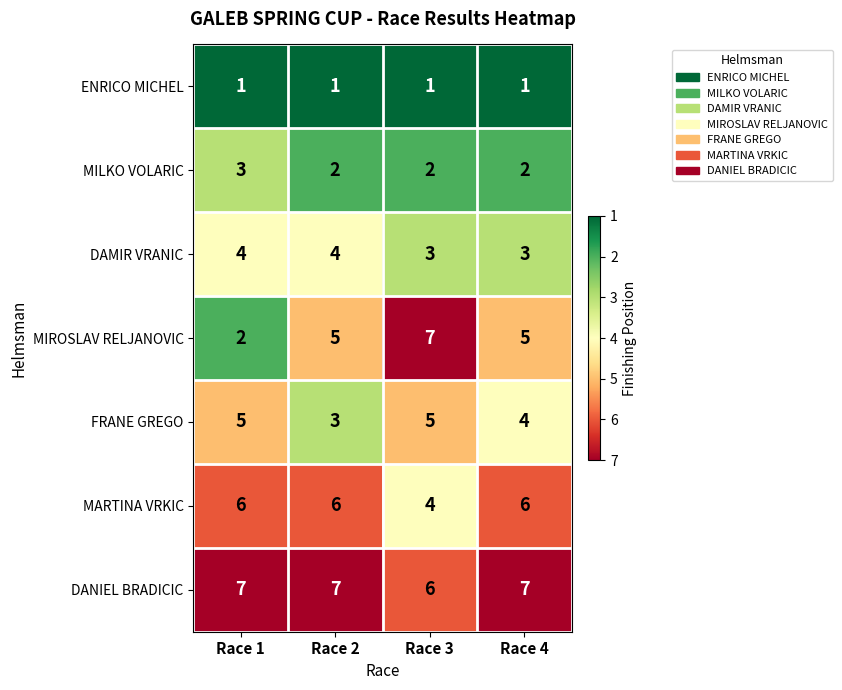

Is the value of MARTINA VRKIC at Race 3 greater than the value of MIROSLAV RELJANOVIC at Race 1?

Yes